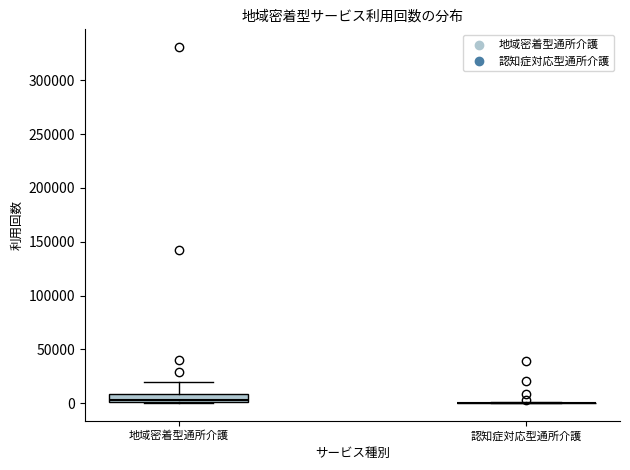

Which box is the tallest, from its lower edge to its upper edge?

地域密着型通所介護